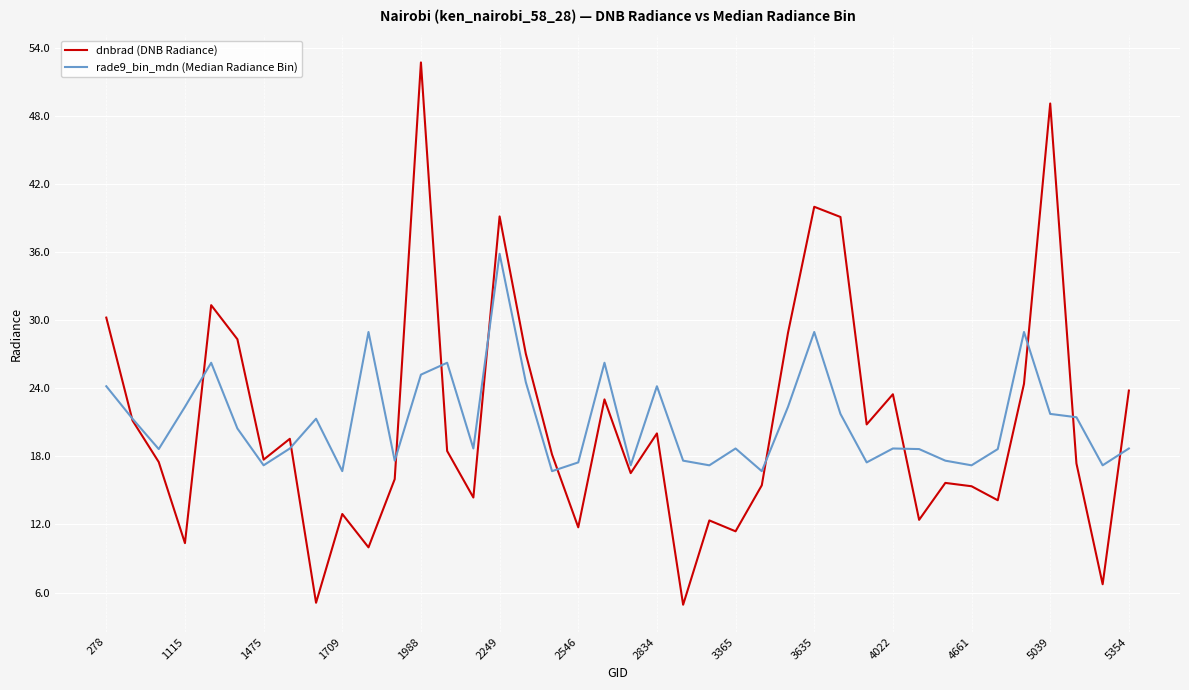

Which series has the largest range (max minus min)?

dnbrad (DNB Radiance)